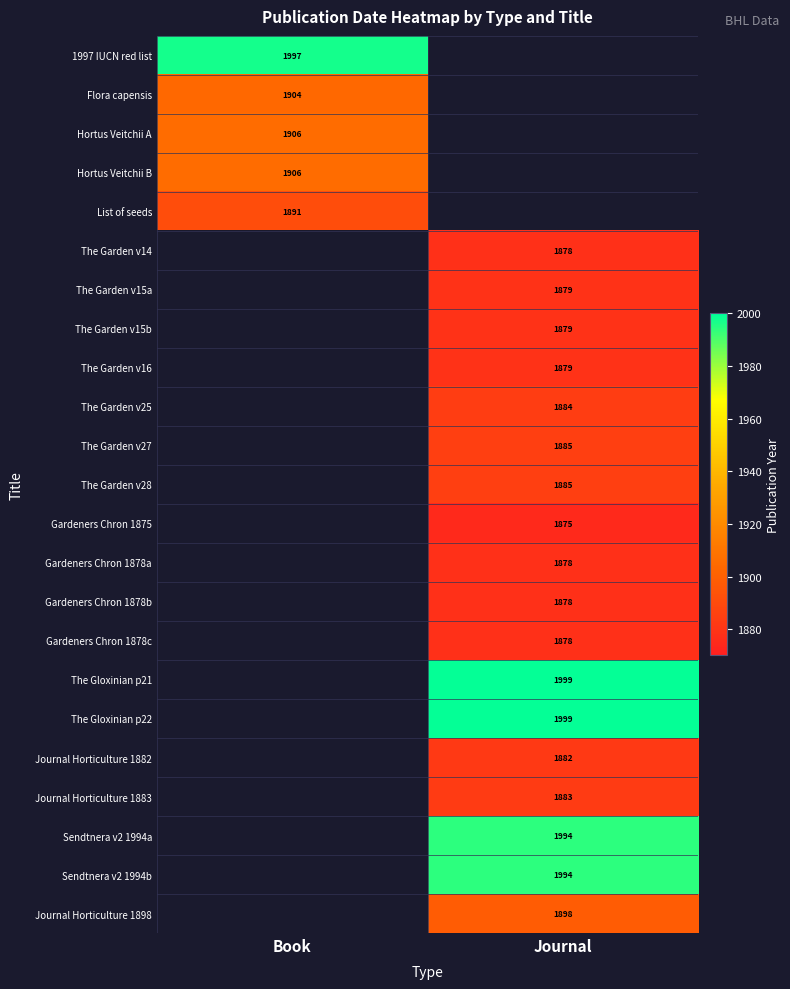

The Sendtnera v2 1994a series shows 1994 at Journal. True or false?

True